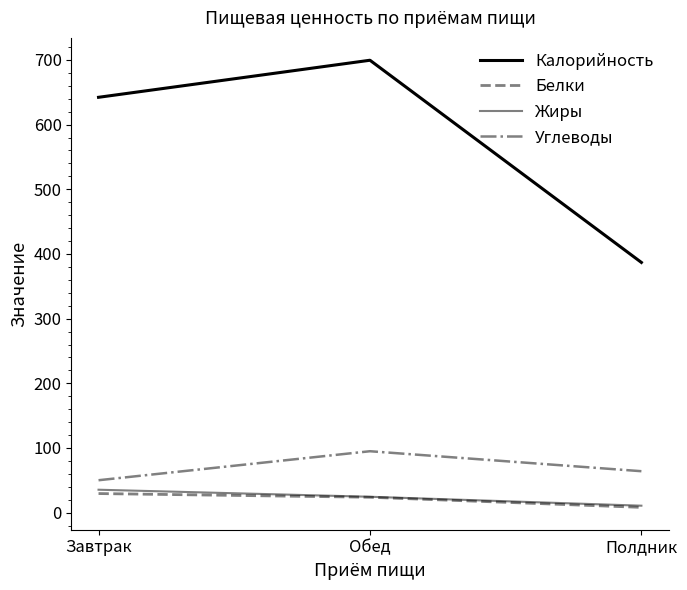

How many lines are shown in the chart?

4